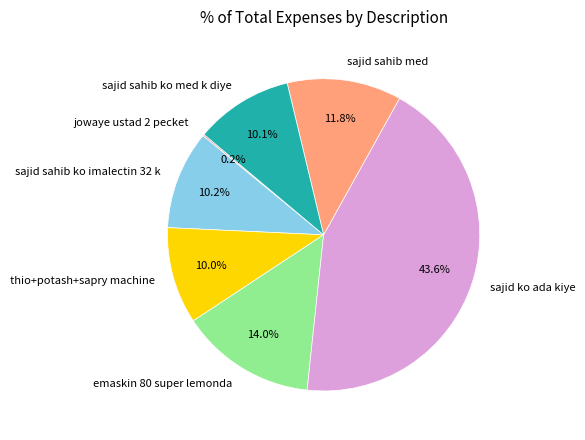

To the nearest percent, what portion does sajid sahib ko med k diye represent?

10%